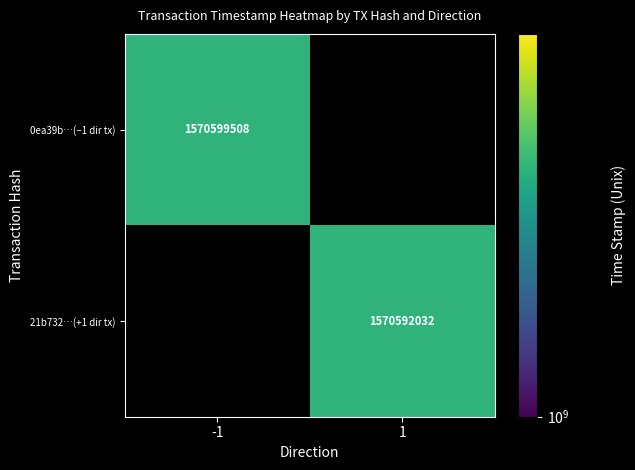

The 21b732…(+1 dir tx) series shows 1570592032 at 1. True or false?

True